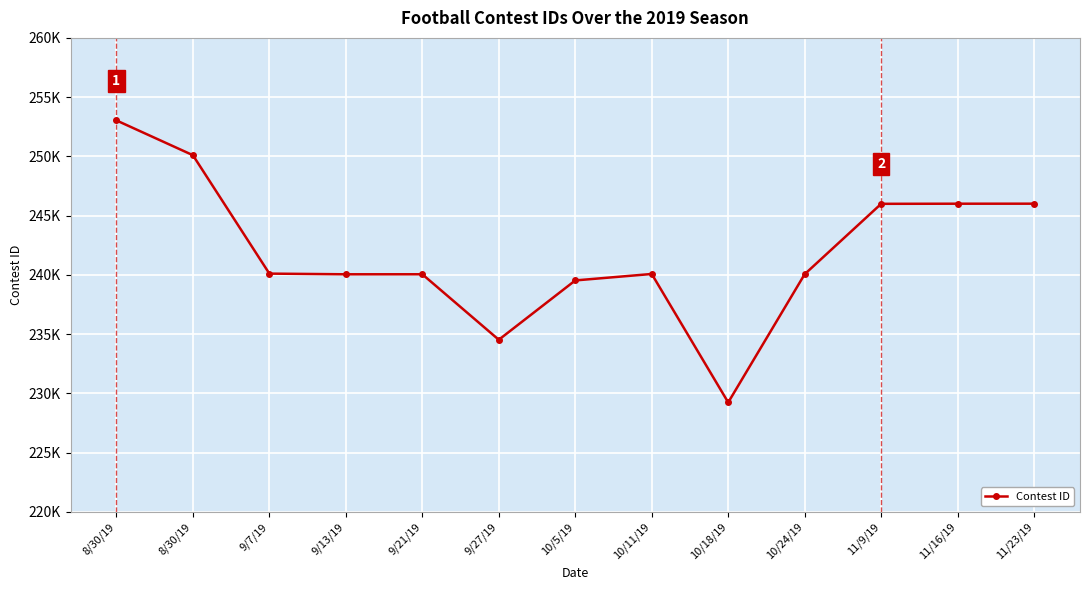

Does the chart have visible grid lines?

Yes